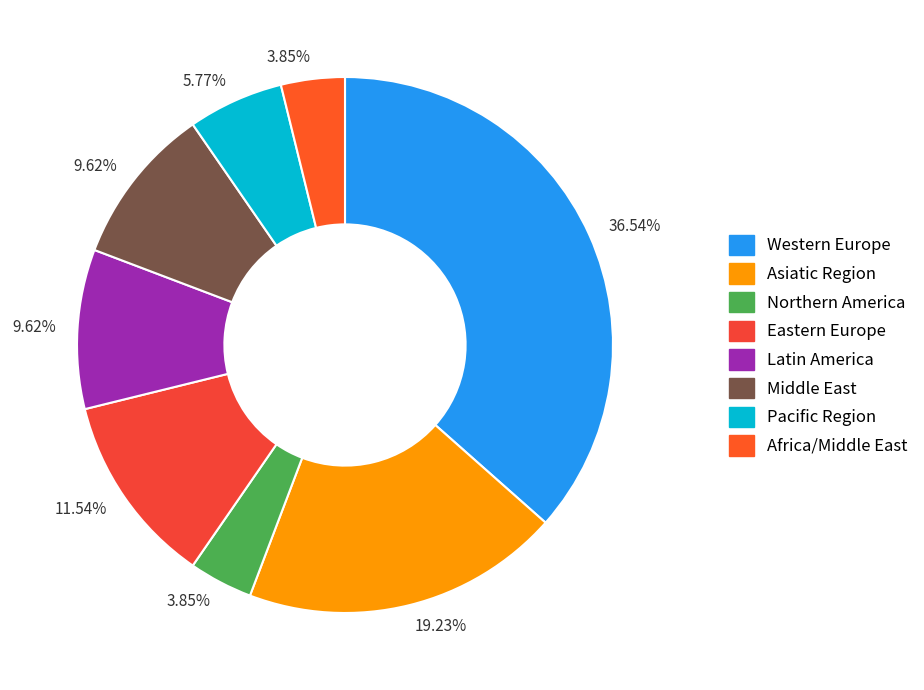

How many slices are in this pie chart?

8